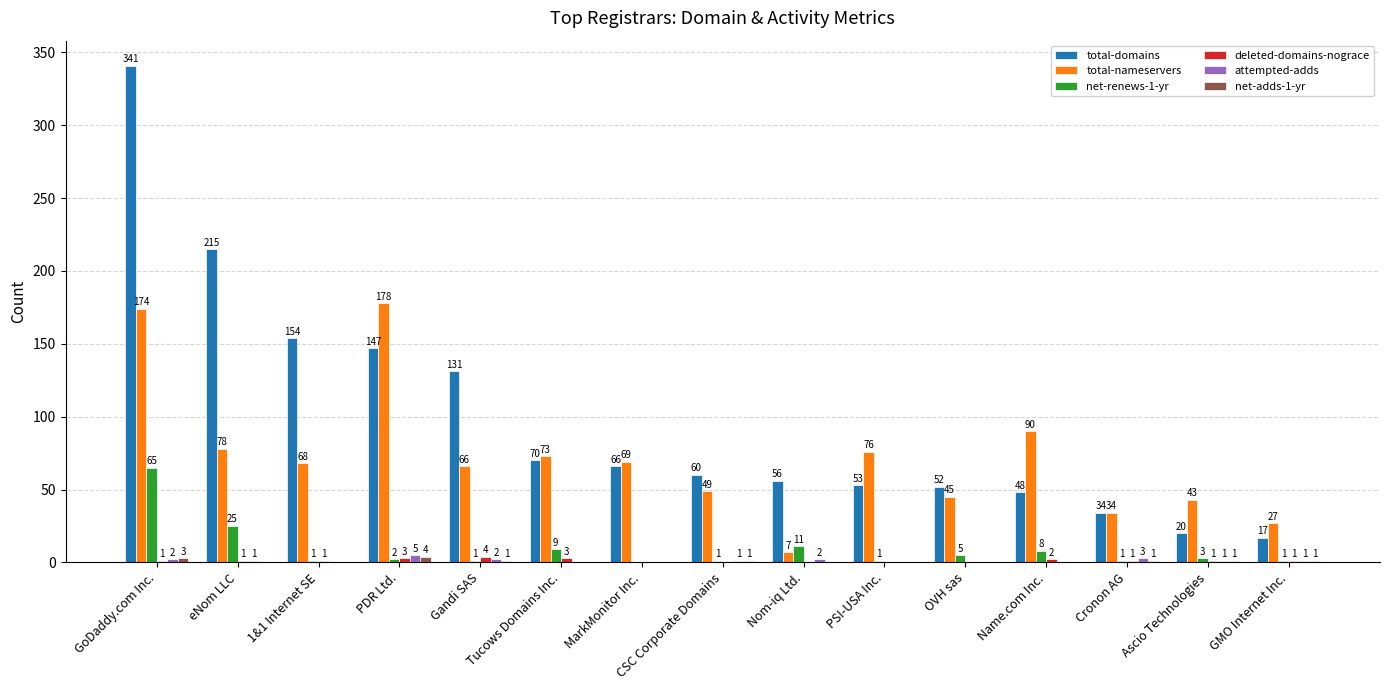

What is the difference between the net-renews-1-yr values at eNom LLC and PDR Ltd.?

23